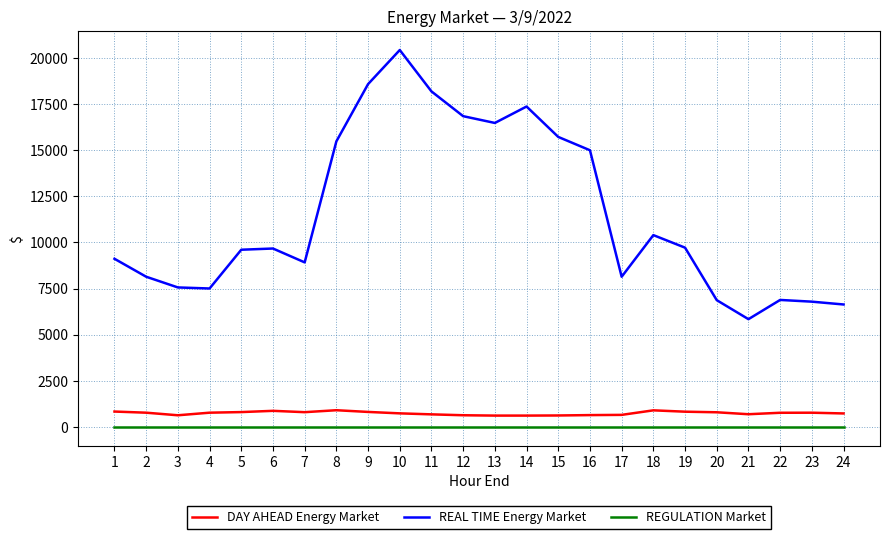

True or false: REAL TIME Energy Market and DAY AHEAD Energy Market cross at least once.

False